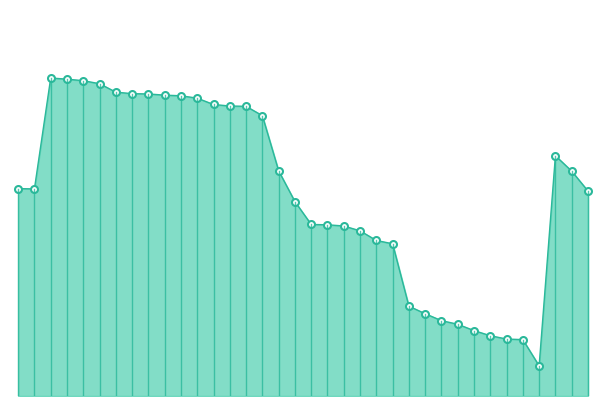

Where is the first local minimum?

2017/08/30